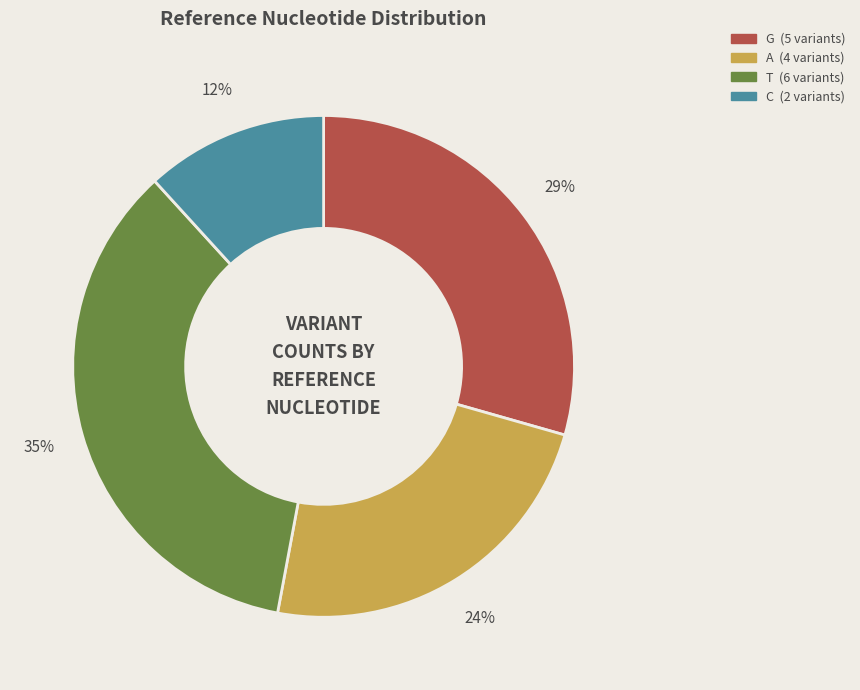

Do T and C together represent more than half of the pie?

No